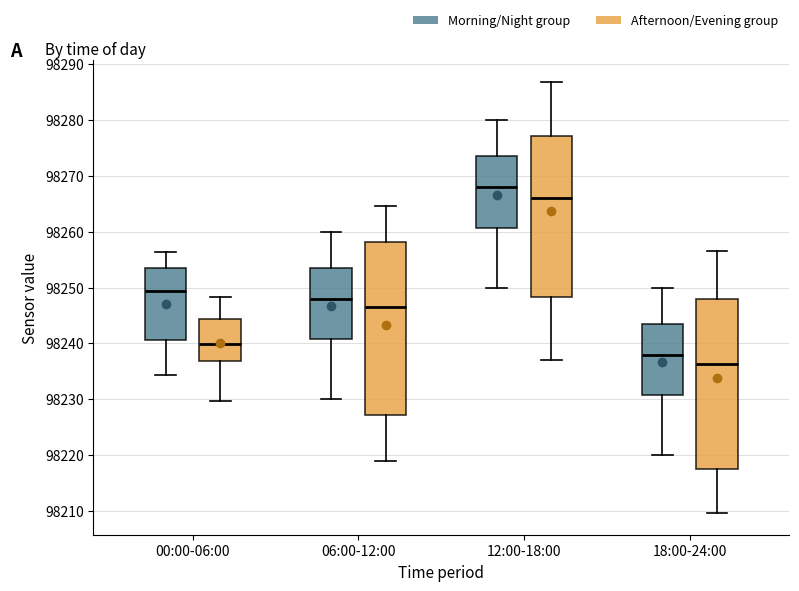

Where does the upper whisker of the box for 06:00-12:00 (Afternoon/Evening group) end on the y-axis? The values are not printed on the chart, so give them approximately, as read against the axis.

98265